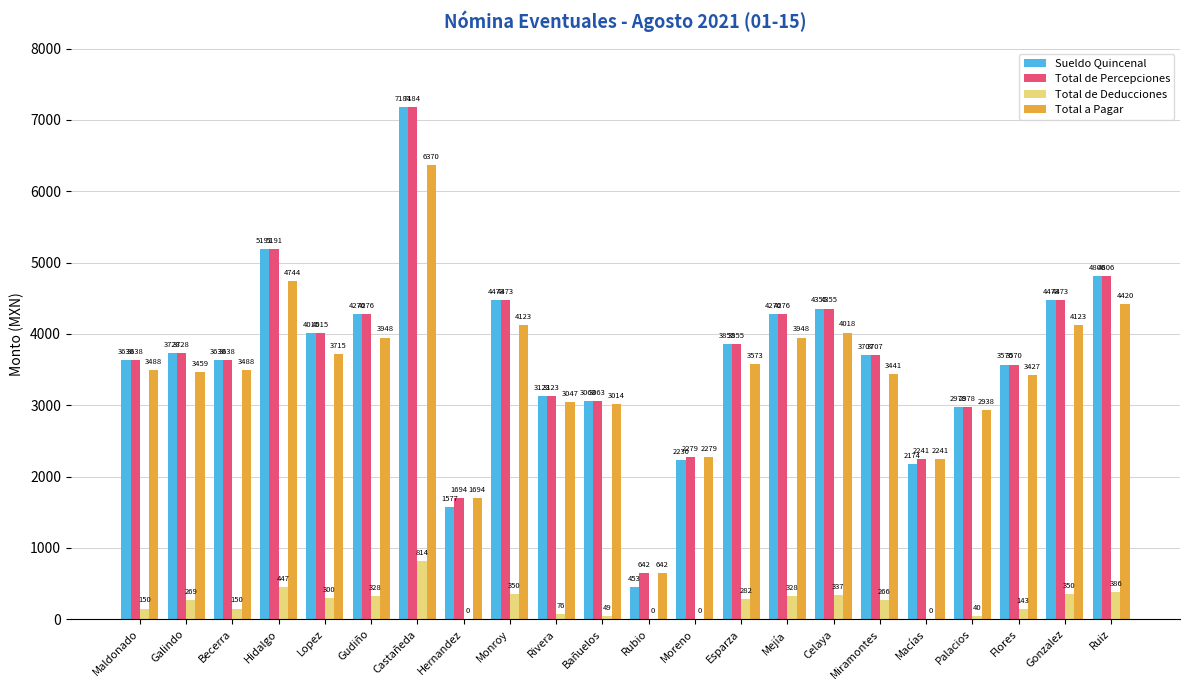

What is the maximum value for Total de Percepciones?

7184.0